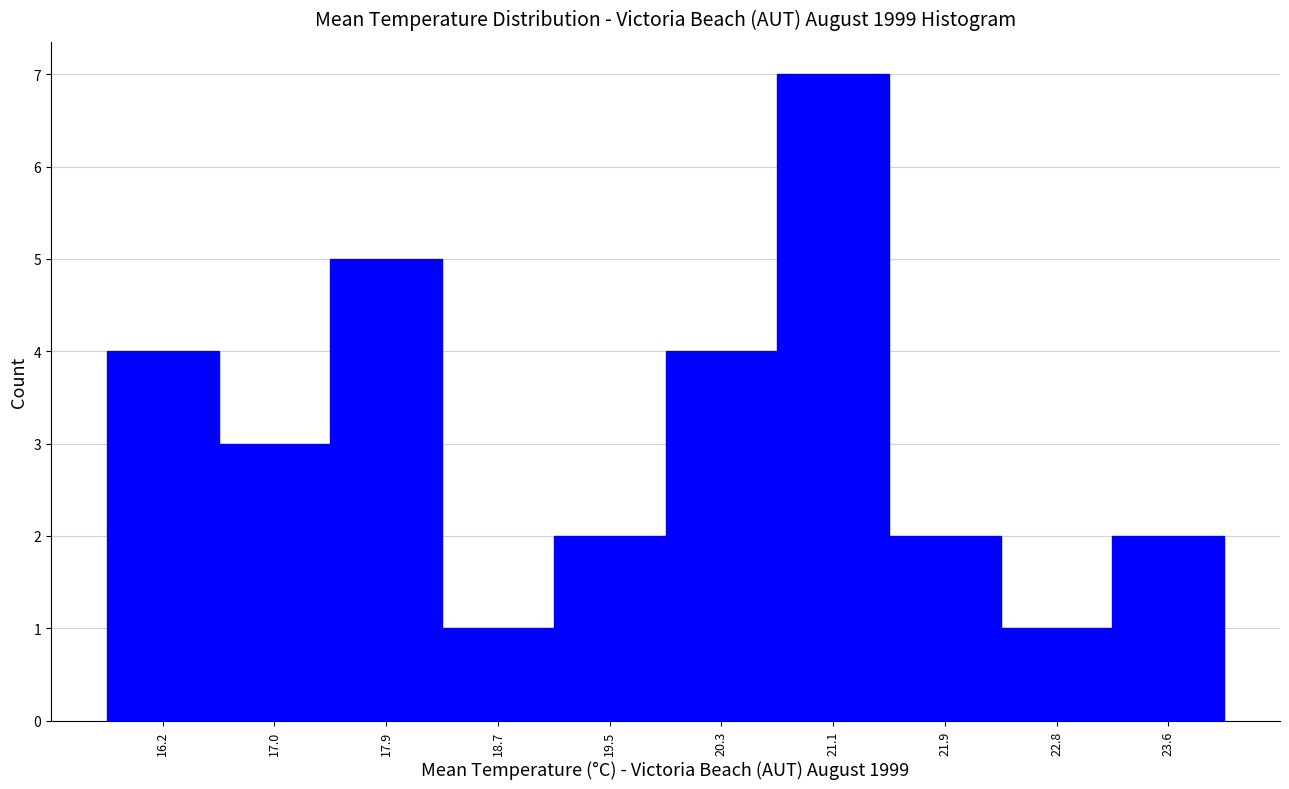

How tall is the bar that spans 19.90 to 20.72 on the x-axis? Neither the bar edges nor the heights are printed on the chart, so give them approximately, as read against the axes.

4